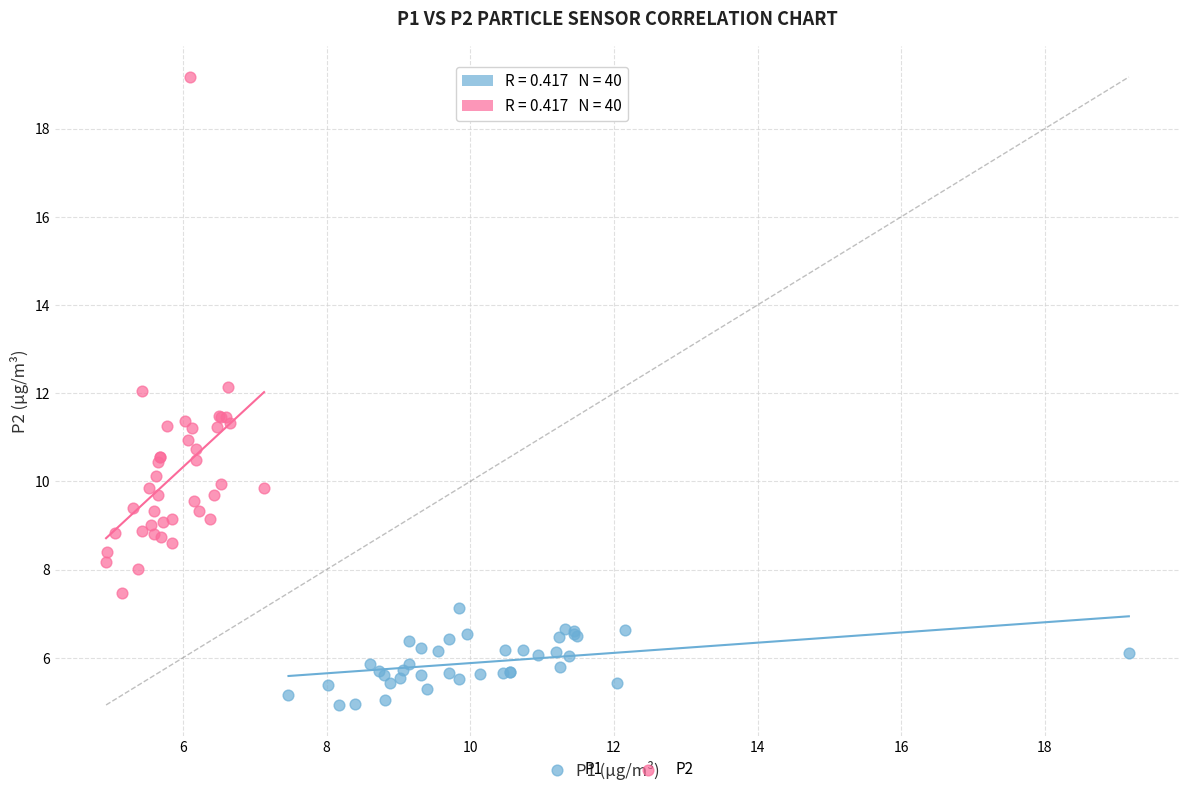

Which series reaches the minimum Y coordinate?

P1